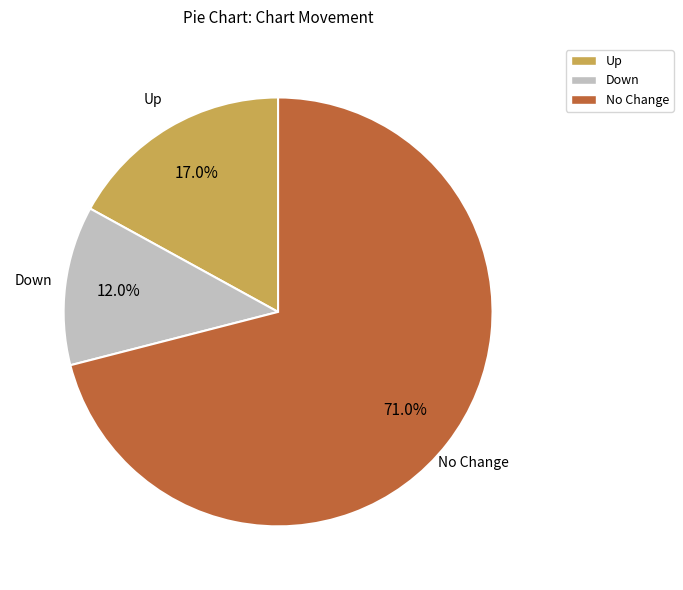

Which has a higher value, Up or Down?

Up